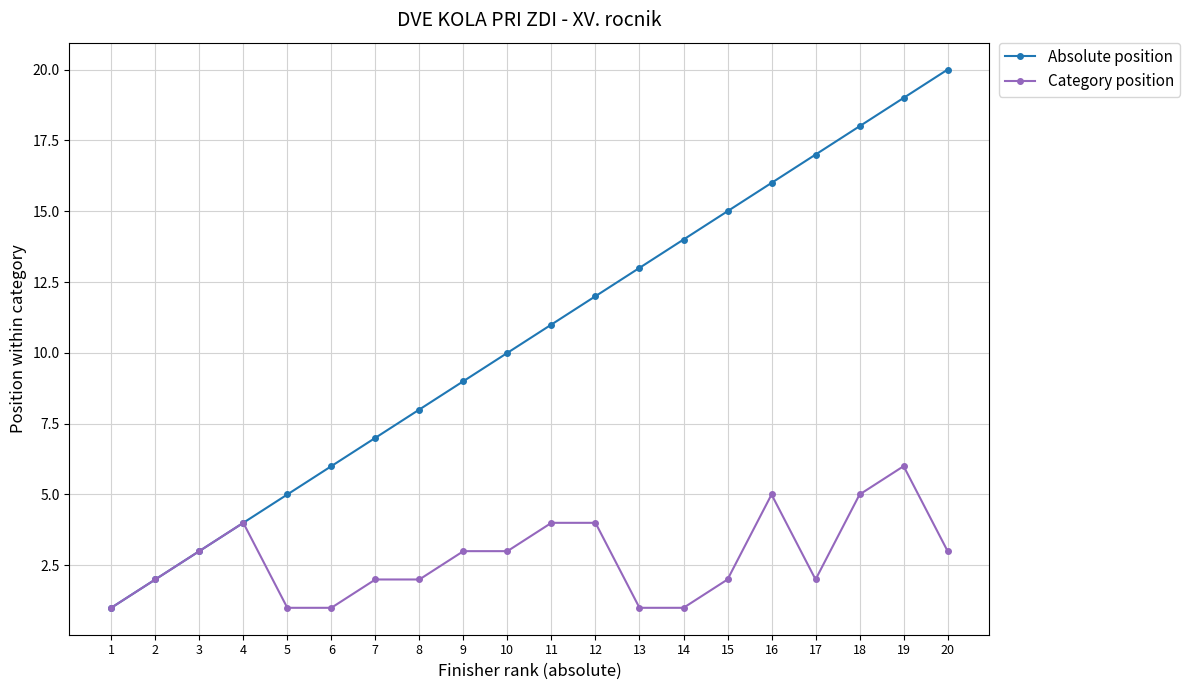

What is the sum of all Absolute position values?

210